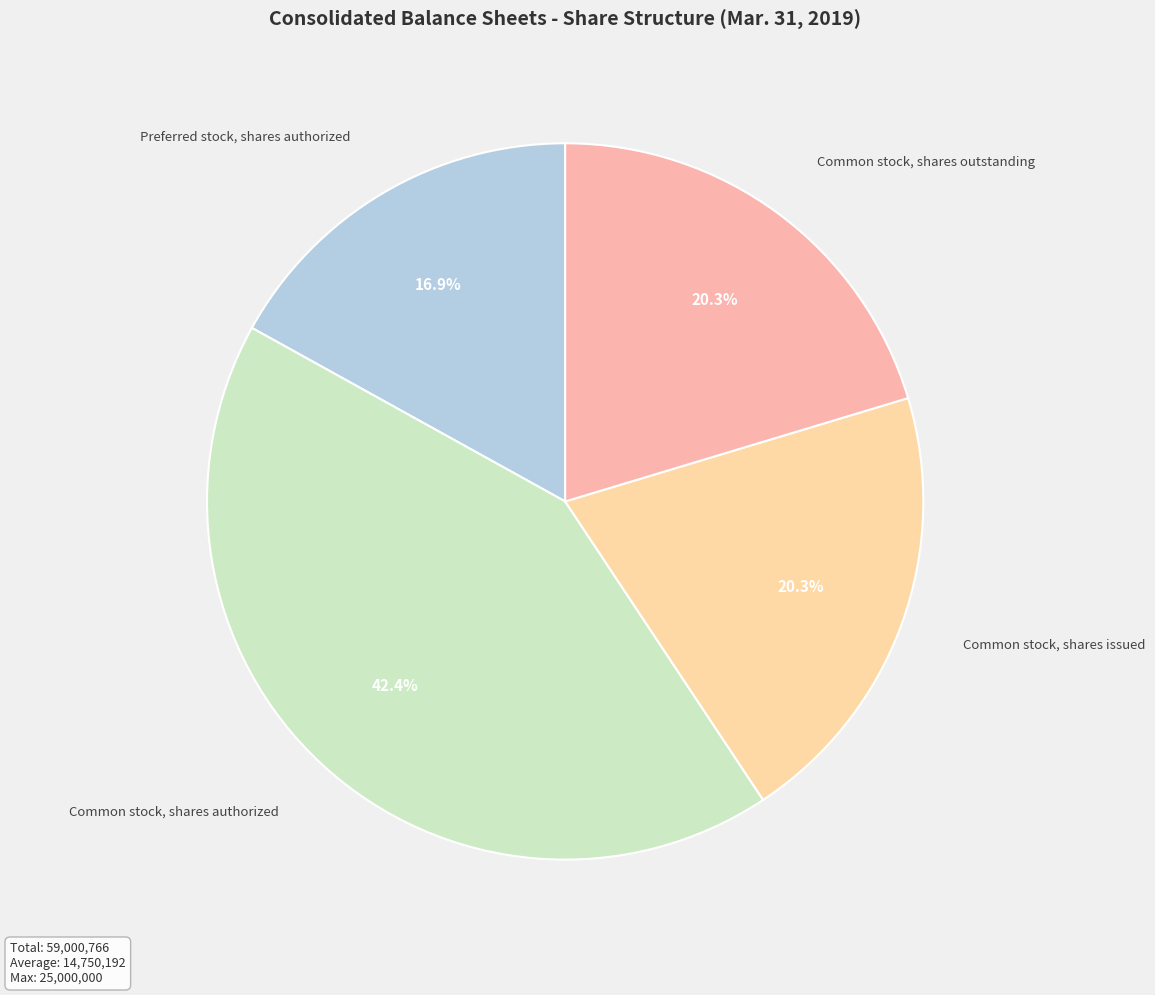

What percentage is the Common stock, shares issued slice, to the nearest percent?

20%